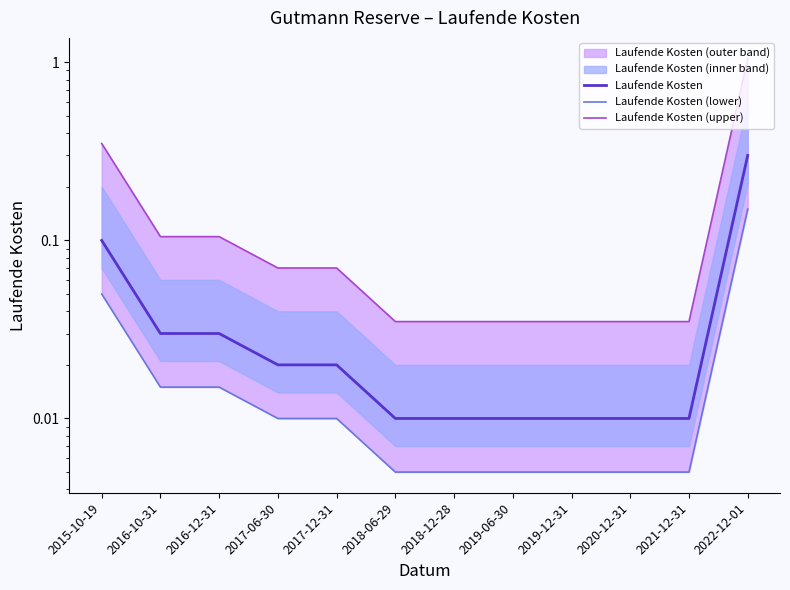

What is the maximum value shown in the chart?

1.1